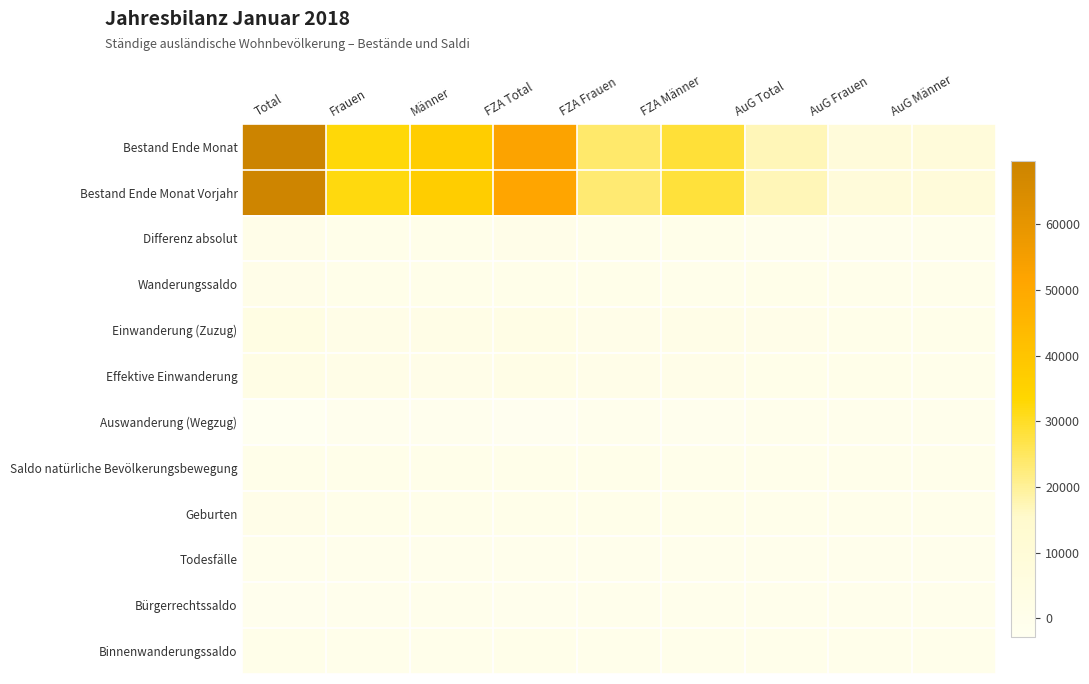

Reading right to left, transcribe all the data shown in this chart.

Bestand Ende Monat: AuG Männer=8506	AuG Frauen=8676	AuG Total=17182	FZA Männer=28586	FZA Frauen=23900	FZA Total=52486	Männer=37092	Frauen=32576	Total=69668
Bestand Ende Monat Vorjahr: AuG Männer=8490	AuG Frauen=8716	AuG Total=17206	FZA Männer=28153	FZA Frauen=23352	FZA Total=51505	Männer=36643	Frauen=32068	Total=68711
Differenz absolut: AuG Männer=16	AuG Frauen=-40	AuG Total=-24	FZA Männer=433	FZA Frauen=548	FZA Total=981	Männer=449	Frauen=508	Total=957
Wanderungssaldo: AuG Männer=185	AuG Frauen=161	AuG Total=346	FZA Männer=262	FZA Frauen=354	FZA Total=616	Männer=447	Frauen=515	Total=962
Einwanderung (Zuzug): AuG Männer=435	AuG Frauen=429	AuG Total=864	FZA Männer=1633	FZA Frauen=1393	FZA Total=3026	Männer=2068	Frauen=1822	Total=3890
Effektive Einwanderung: AuG Männer=224	AuG Frauen=333	AuG Total=557	FZA Männer=1161	FZA Frauen=1158	FZA Total=2319	Männer=1385	Frauen=1491	Total=2876
Auswanderung (Wegzug): AuG Männer=-237	AuG Frauen=-262	AuG Total=-499	FZA Männer=-1324	FZA Frauen=-1005	FZA Total=-2329	Männer=-1561	Frauen=-1267	Total=-2828
Saldo natürliche Bevölkerungsbewegung: AuG Männer=110	AuG Frauen=103	AuG Total=213	FZA Männer=264	FZA Frauen=299	FZA Total=563	Männer=374	Frauen=402	Total=776
Geburten: AuG Männer=123	AuG Frauen=110	AuG Total=233	FZA Männer=332	FZA Frauen=332	FZA Total=664	Männer=455	Frauen=442	Total=897
Todesfälle: AuG Männer=-13	AuG Frauen=-7	AuG Total=-20	FZA Männer=-68	FZA Frauen=-33	FZA Total=-101	Männer=-81	Frauen=-40	Total=-121
Bürgerrechtssaldo: AuG Männer=-198	AuG Frauen=-250	AuG Total=-448	FZA Männer=-344	FZA Frauen=-362	FZA Total=-706	Männer=-542	Frauen=-612	Total=-1154
Binnenwanderungssaldo: AuG Männer=11	AuG Frauen=36	AuG Total=47	FZA Männer=170	FZA Frauen=170	FZA Total=340	Männer=181	Frauen=206	Total=387